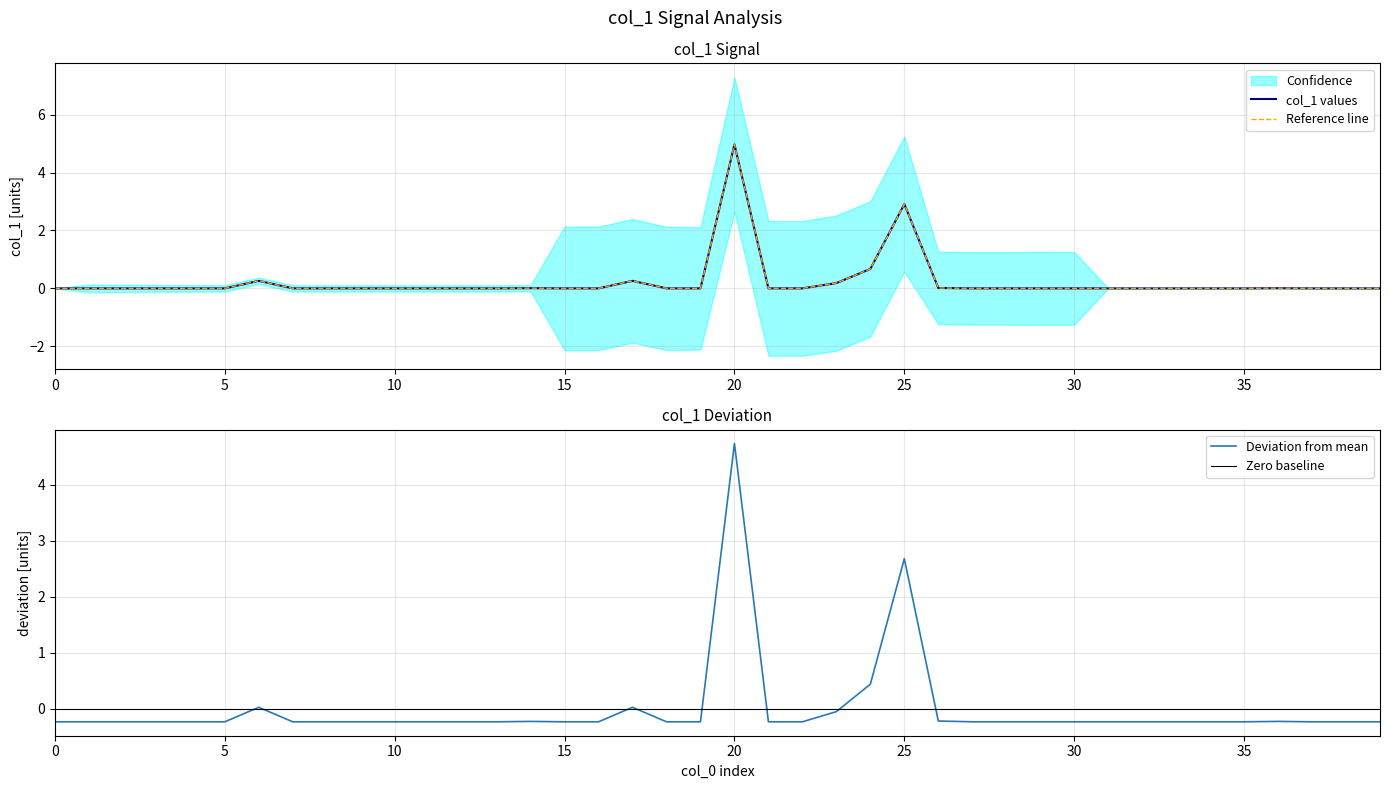

At which label is Deviation from mean closest to 2?

25